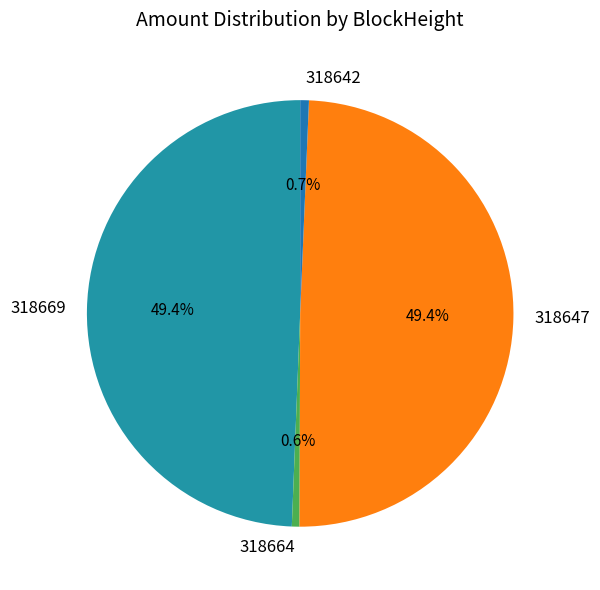

What is the ratio of the value at 318642 to the value at 318664?

1.1